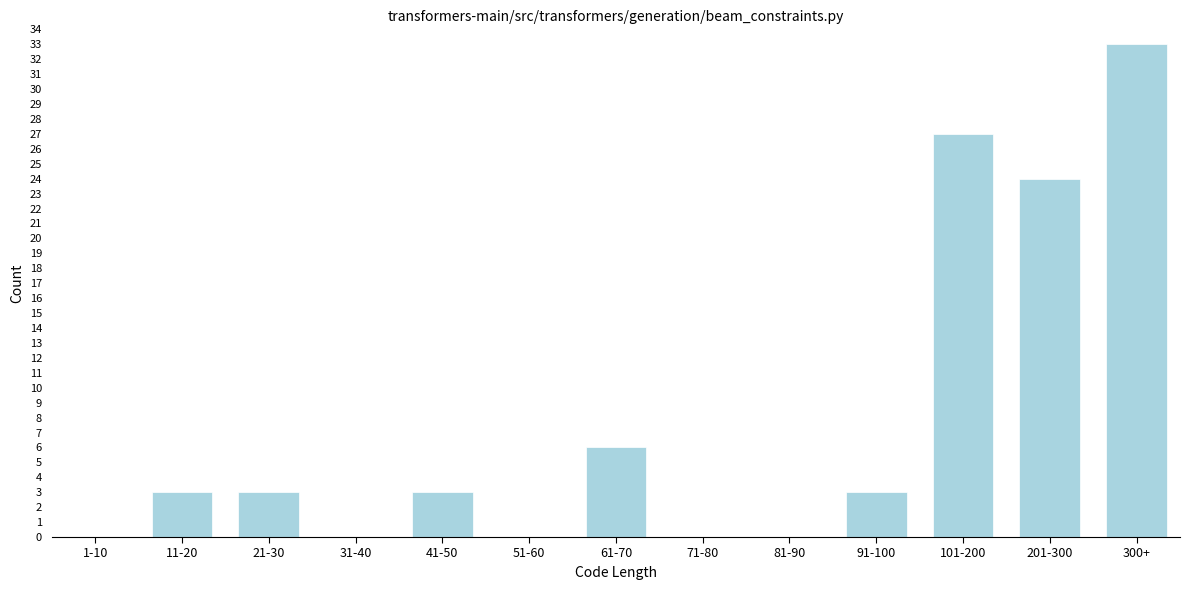

Reading right to left, extract all data points from this chart.

300+=33	201-300=24	101-200=27	91-100=3	81-90=0	71-80=0	61-70=6	51-60=0	41-50=3	31-40=0	21-30=3	11-20=3	1-10=0